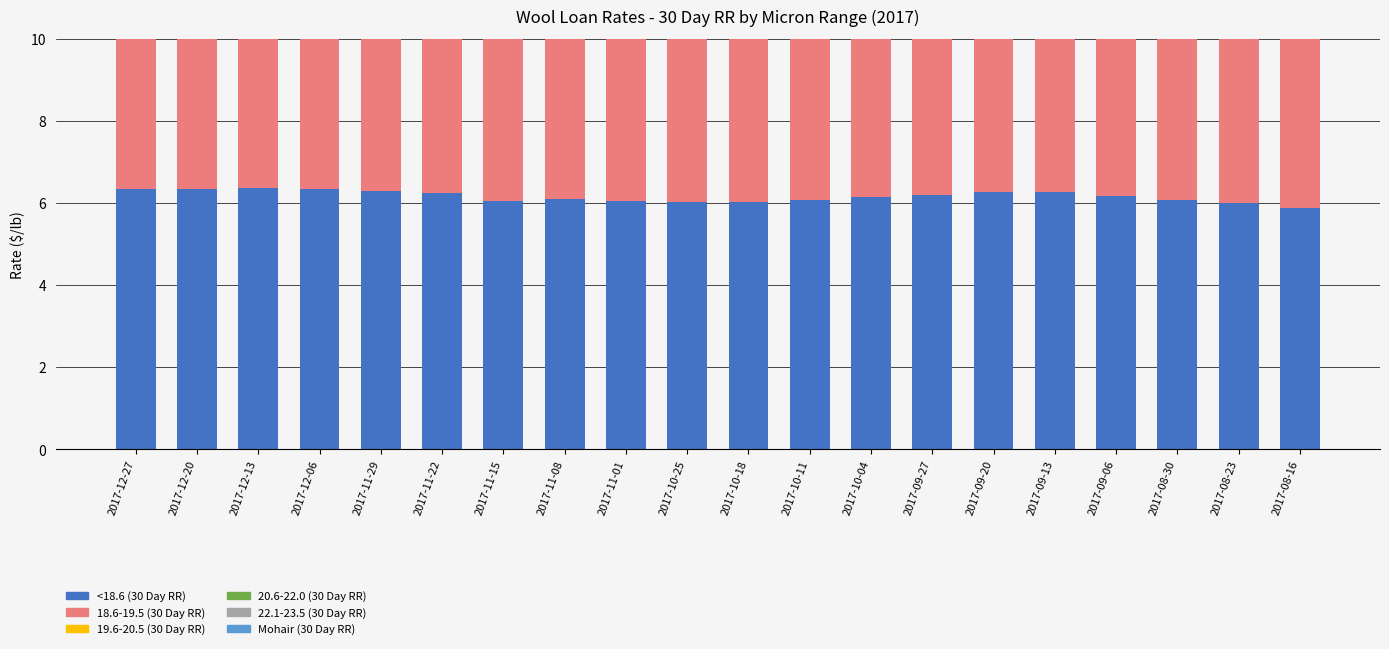

Rank the series by their maximum value, from lowest to highest.

22.1-23.5 (30 Day RR), 20.6-22.0 (30 Day RR), 19.6-20.5 (30 Day RR), 18.6-19.5 (30 Day RR), <18.6 (30 Day RR), Mohair (30 Day RR)